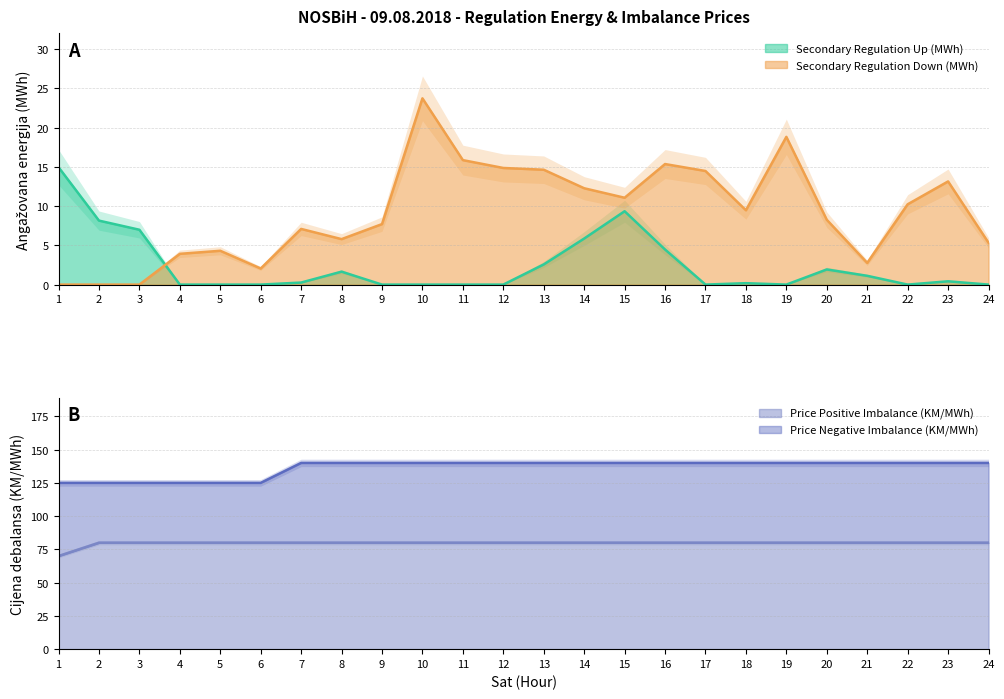

Which series has the largest total across all categories?

Price Negative Imbalance (KM/MWh)